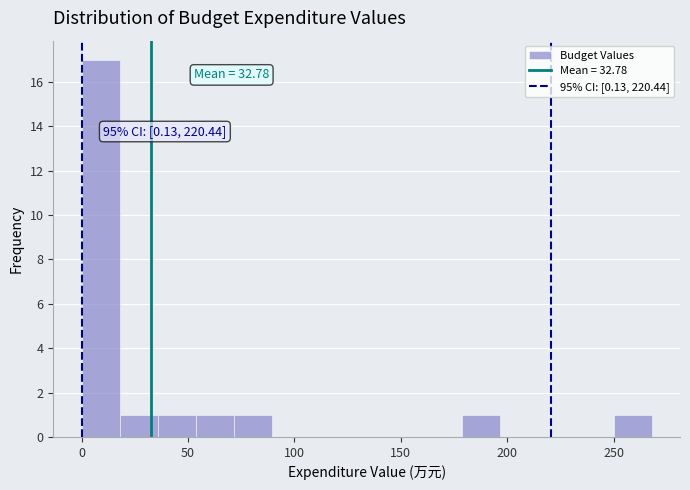

Around what value on the x-axis is the tallest bar? Give the approximate position of its centre, as read against the axis.

10